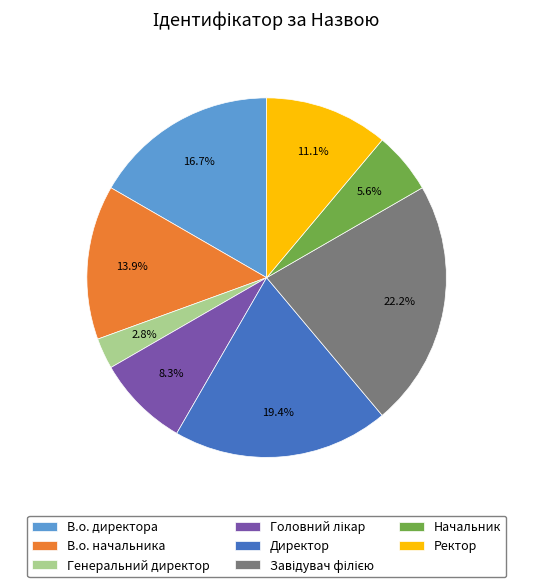

What is the smallest slice in the pie chart?

Генеральний директор